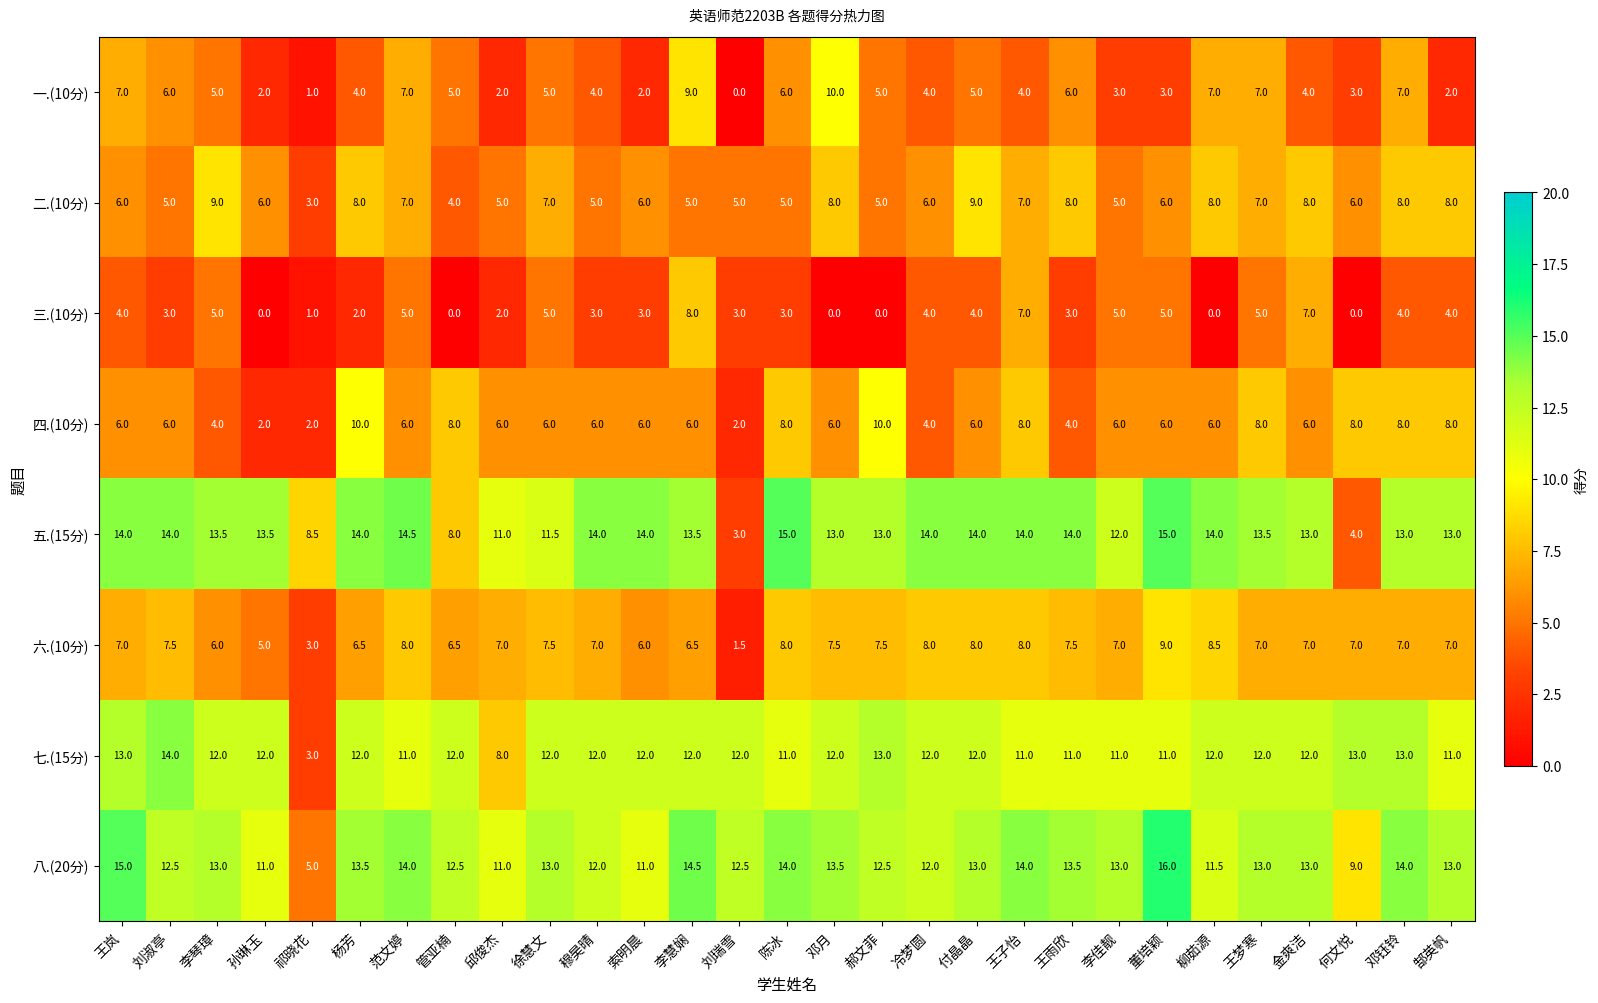

How many data points does each series have?

29